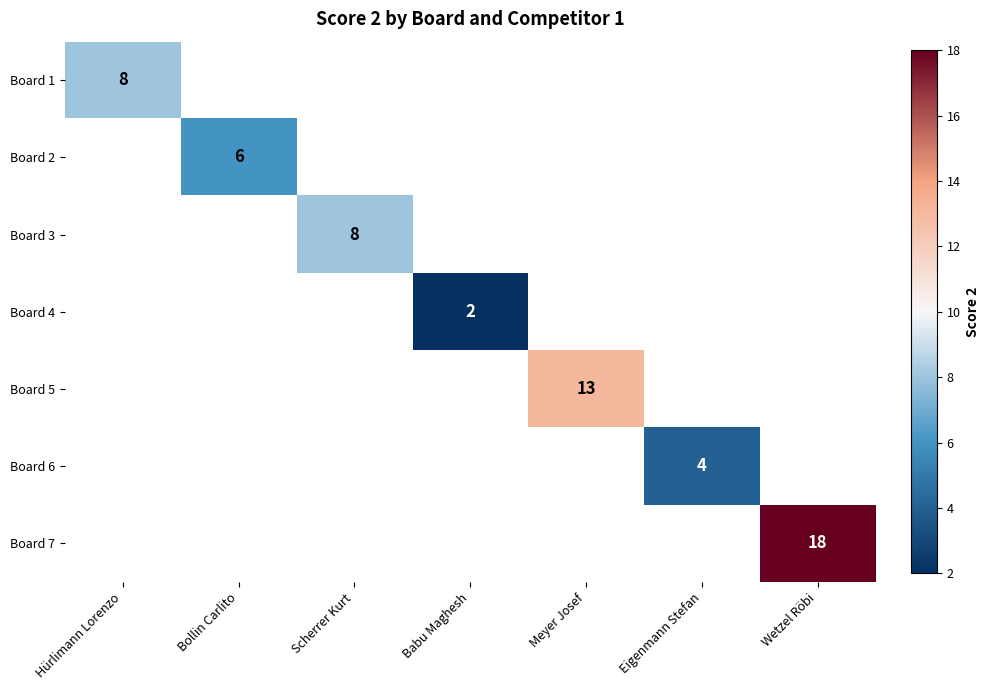

Is it true that Board 2 equals 4 at Bollin Carlito?

False